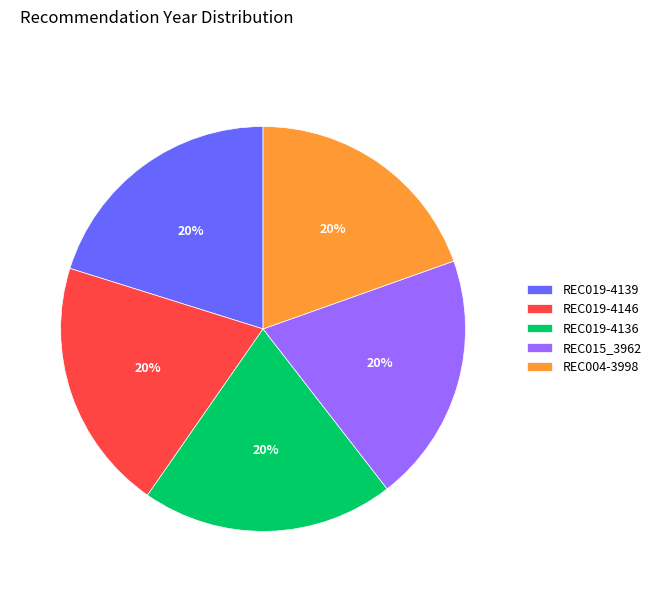

Does REC019-4136 represent more than half of the total?

No